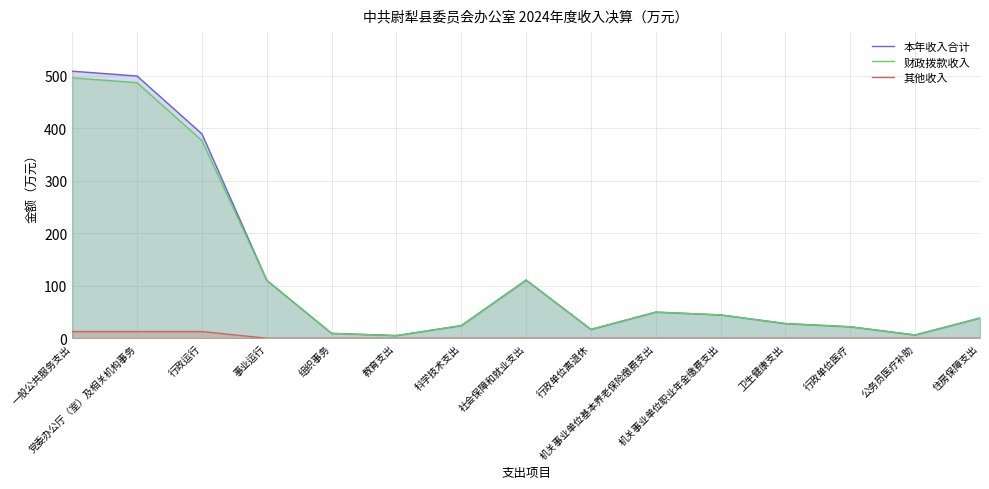

At which label is 本年收入合计 closest to 256?

行政运行